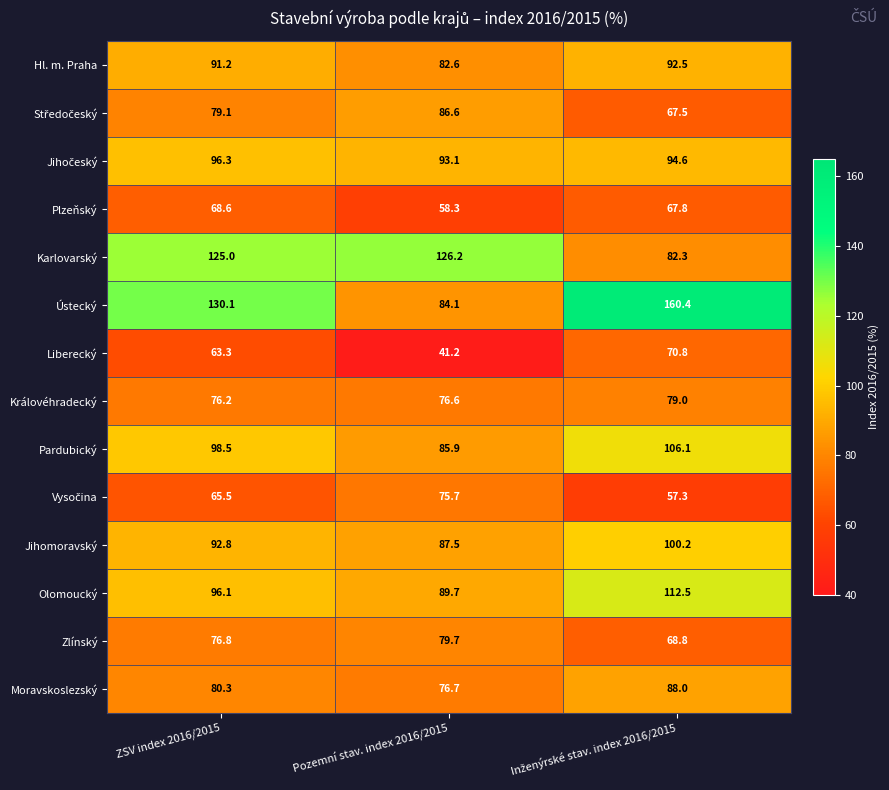

What is the difference between the maximum and minimum values in the Moravskoslezský series?

11.3